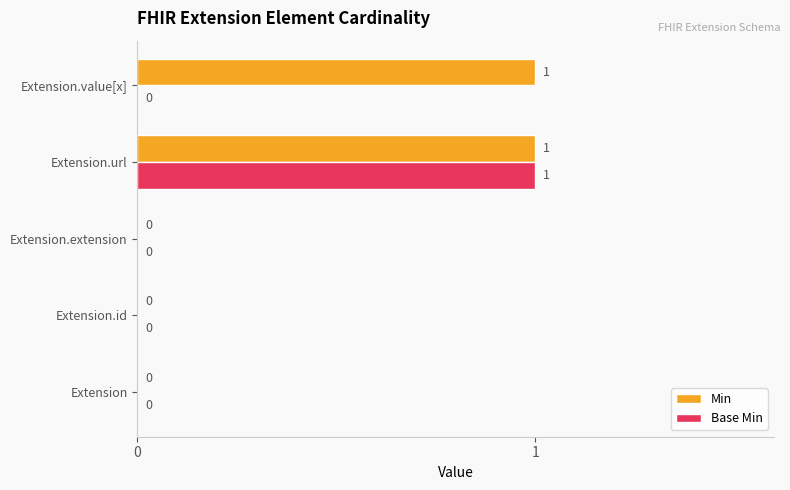

At which category is the sum across all series the highest?

Extension.url